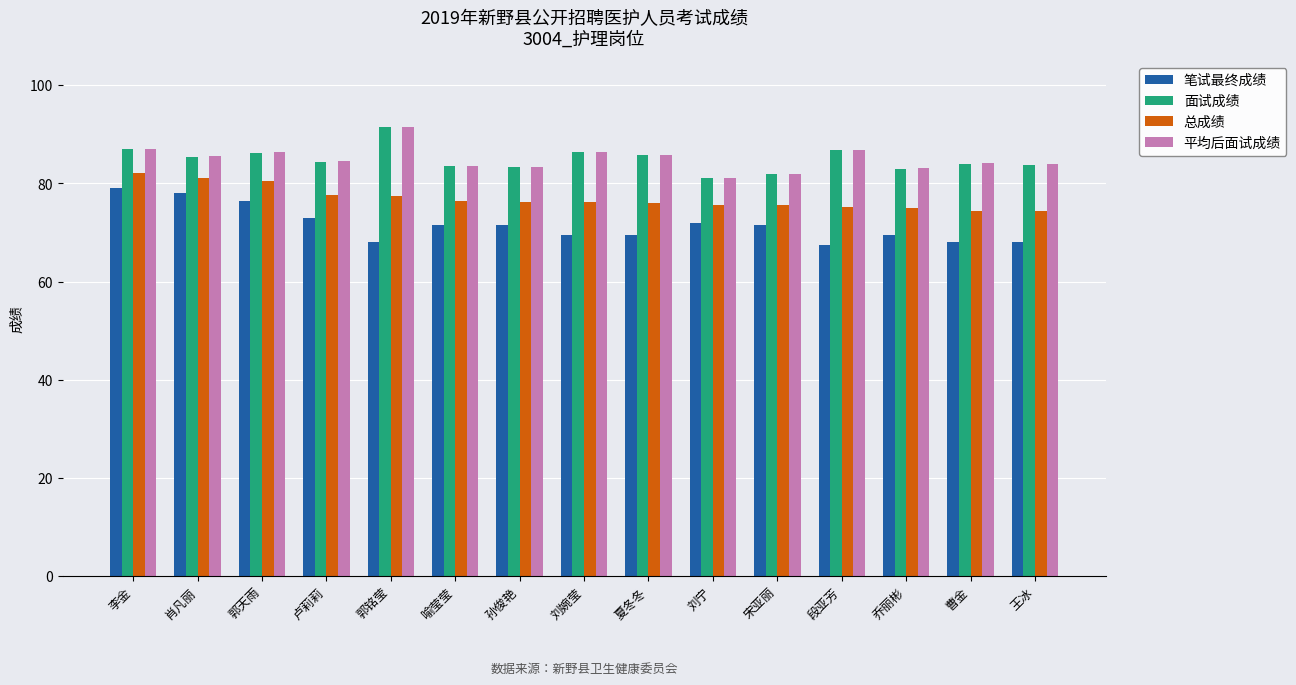

Is the value of 面试成绩 at 喻莹莹 greater than the value of 平均后面试成绩 at 郭铭莹?

No